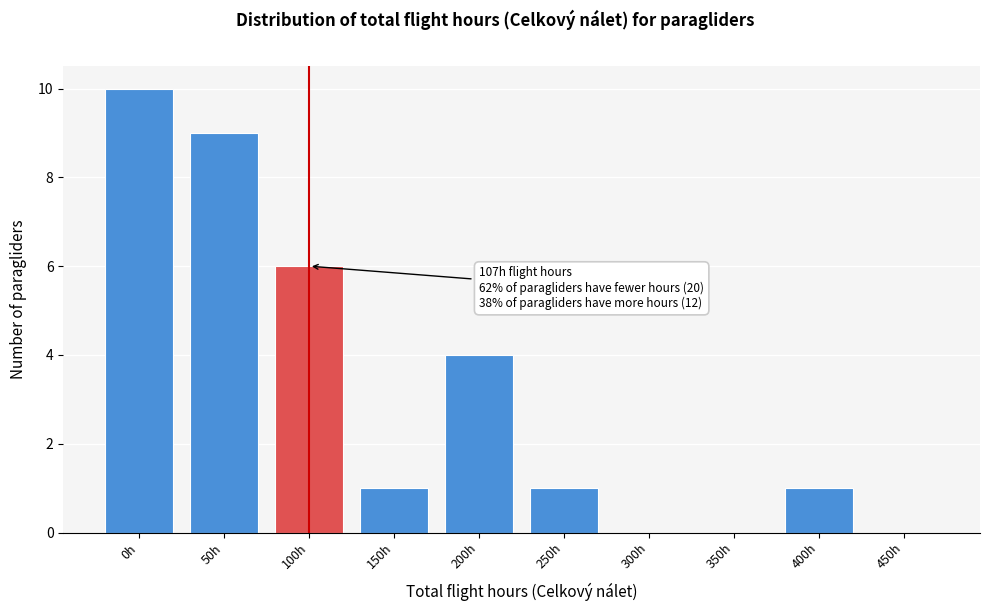

Reading left to right, what are all the values shown in this chart?

0h=10	50h=9	100h=6	150h=1	200h=4	250h=1	300h=0	350h=0	400h=1	450h=0